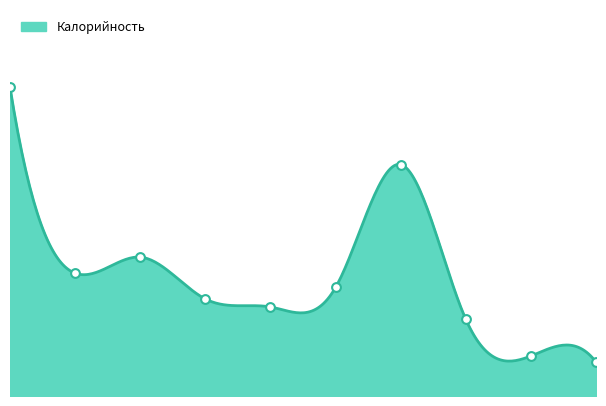

Which has a higher value, 5 or 4?

5